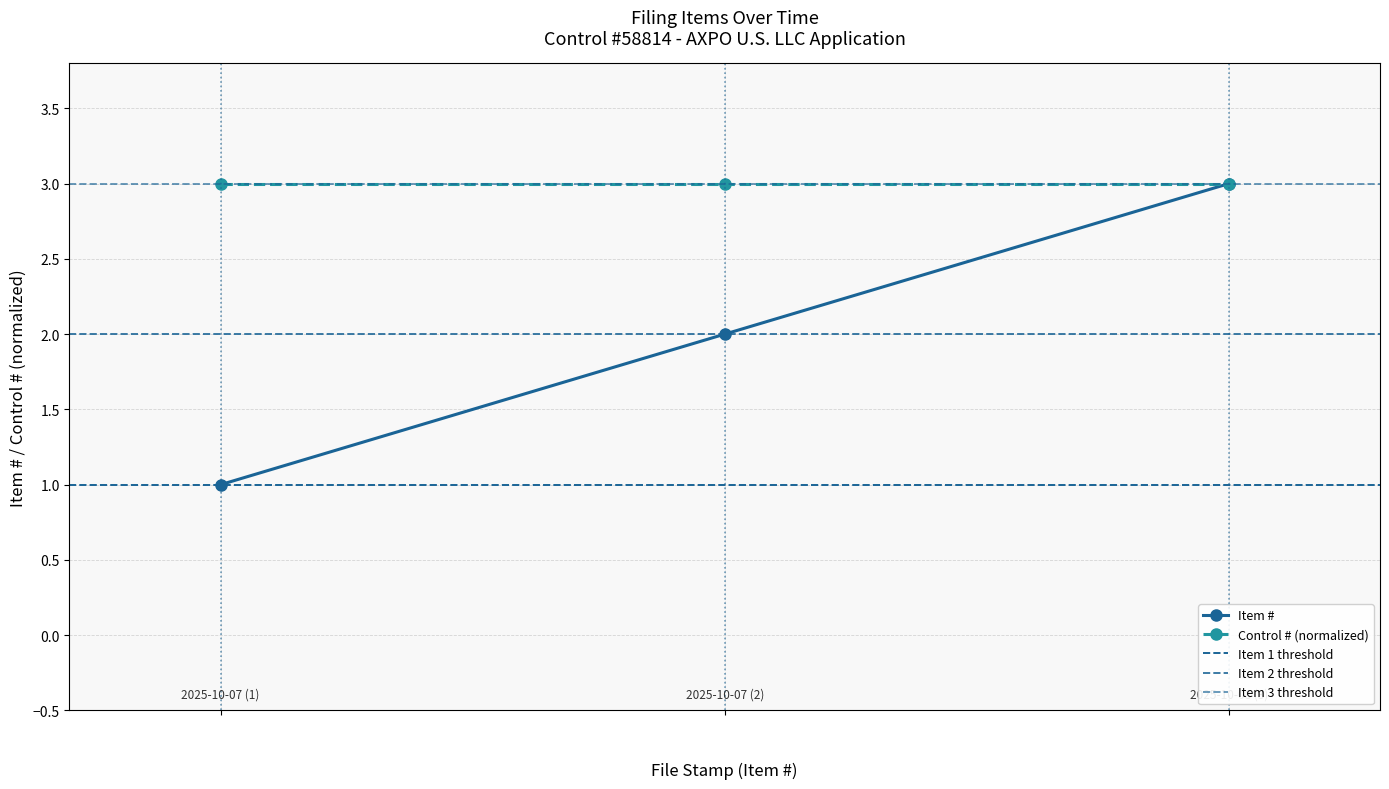

Which category has the highest value across all series?

2025-10-08 (3)